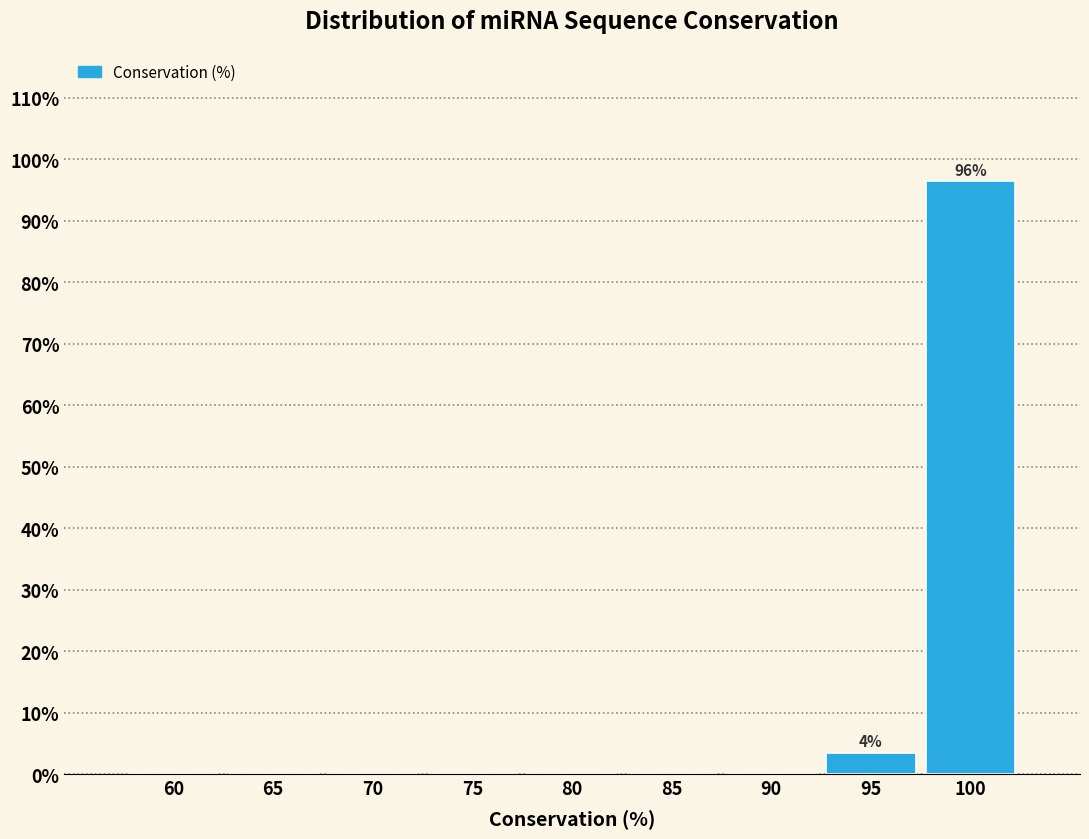

Reading left to right, extract all data points from this chart.

60=0.0	65=0.0	70=0.0	75=0.0	80=0.0	85=0.0	90=0.0	95=3.5	100=96.5